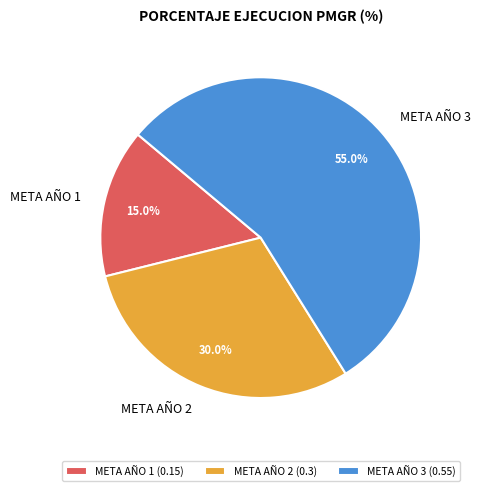

Between META AÑO 2 and META AÑO 1, which is larger?

META AÑO 2